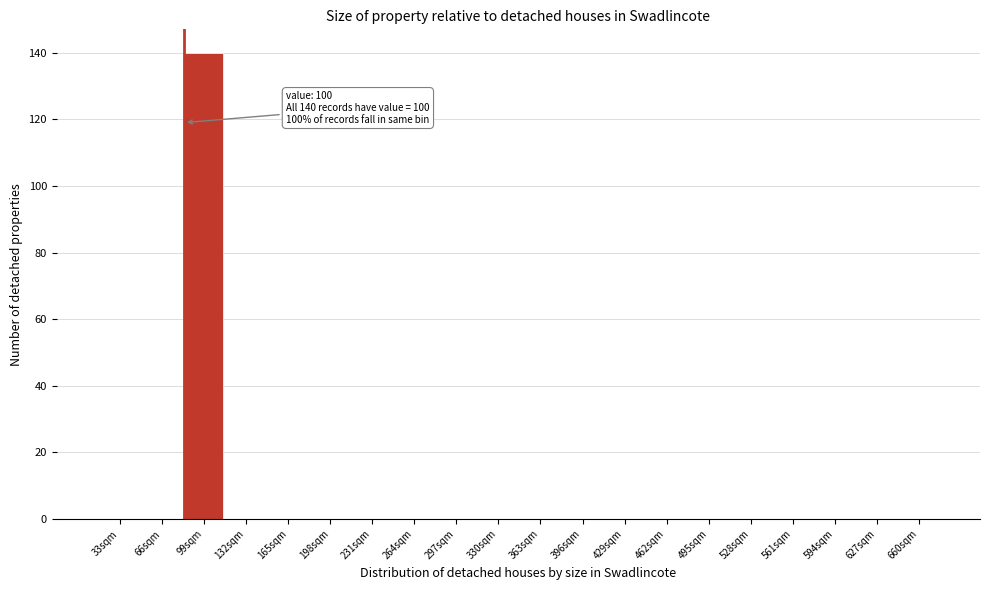

Reading right to left, list all the values displayed in this chart.

660sqm=0	627sqm=0	594sqm=0	561sqm=0	528sqm=0	495sqm=0	462sqm=0	429sqm=0	396sqm=0	363sqm=0	330sqm=0	297sqm=0	264sqm=0	231sqm=0	198sqm=0	165sqm=0	132sqm=0	99sqm=140	66sqm=0	33sqm=0